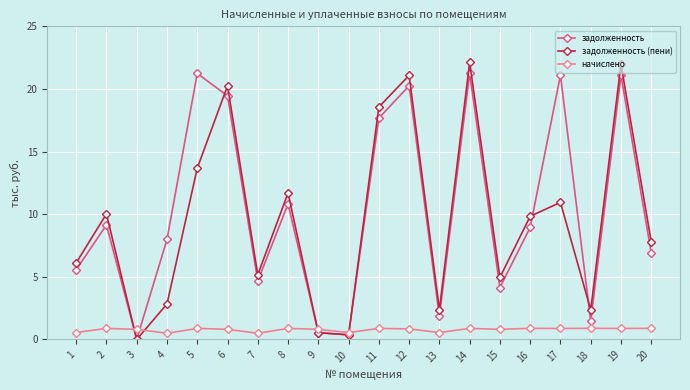

The задолженность (пени) series shows 22.1 at 14. True or false?

True